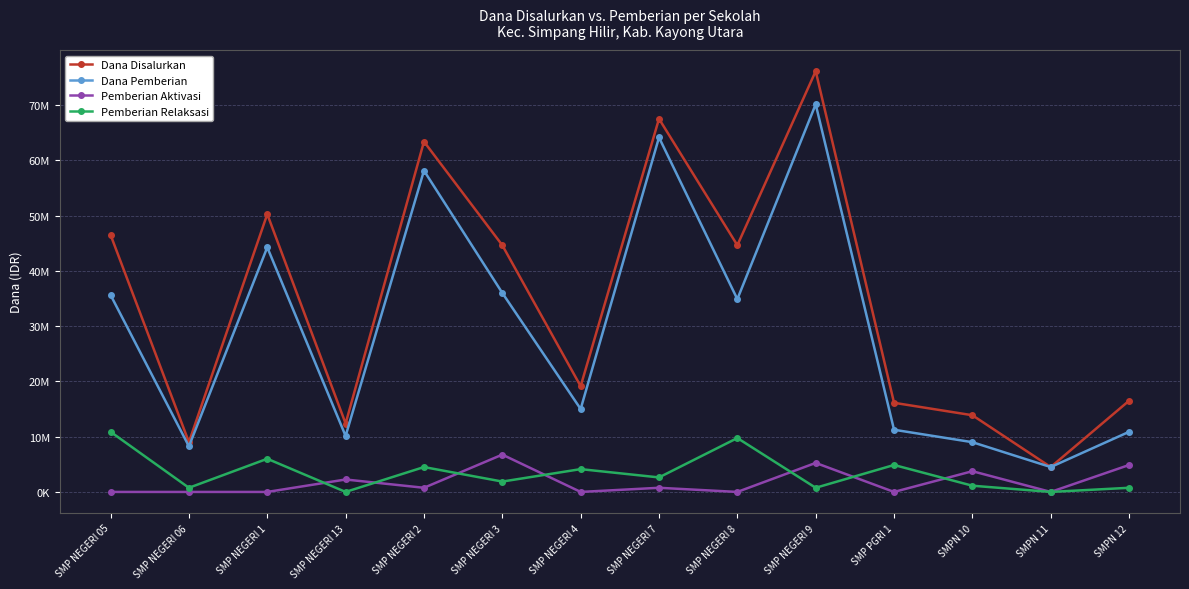

Rank the categories by Dana Disalurkan value from highest to lowest.

SMP NEGERI 9, SMP NEGERI 7, SMP NEGERI 2, SMP NEGERI 1, SMP NEGERI 05, SMP NEGERI 3, SMP NEGERI 8, SMP NEGERI 4, SMPN 12, SMP PGRI 1, SMPN 10, SMP NEGERI 13, SMP NEGERI 06, SMPN 11